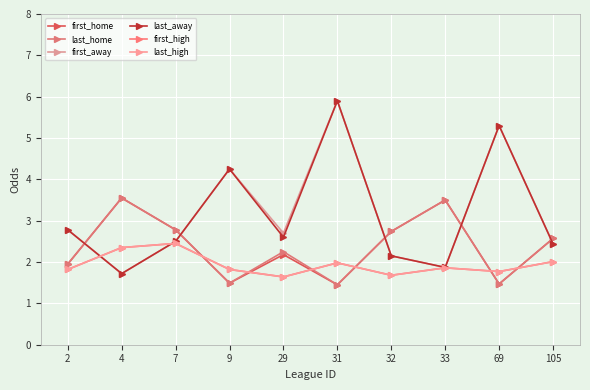

What is the value of the first_high point at the 8th from the left?

1.9